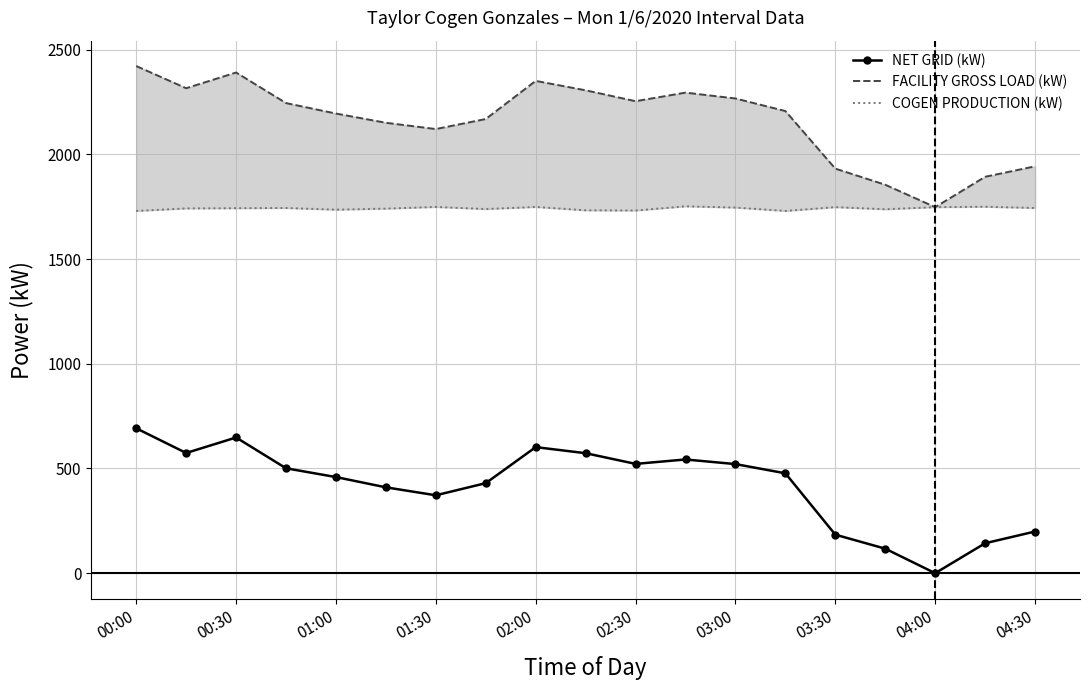

The value of NET GRID (kW) at 02:30 is 522. True or false?

True